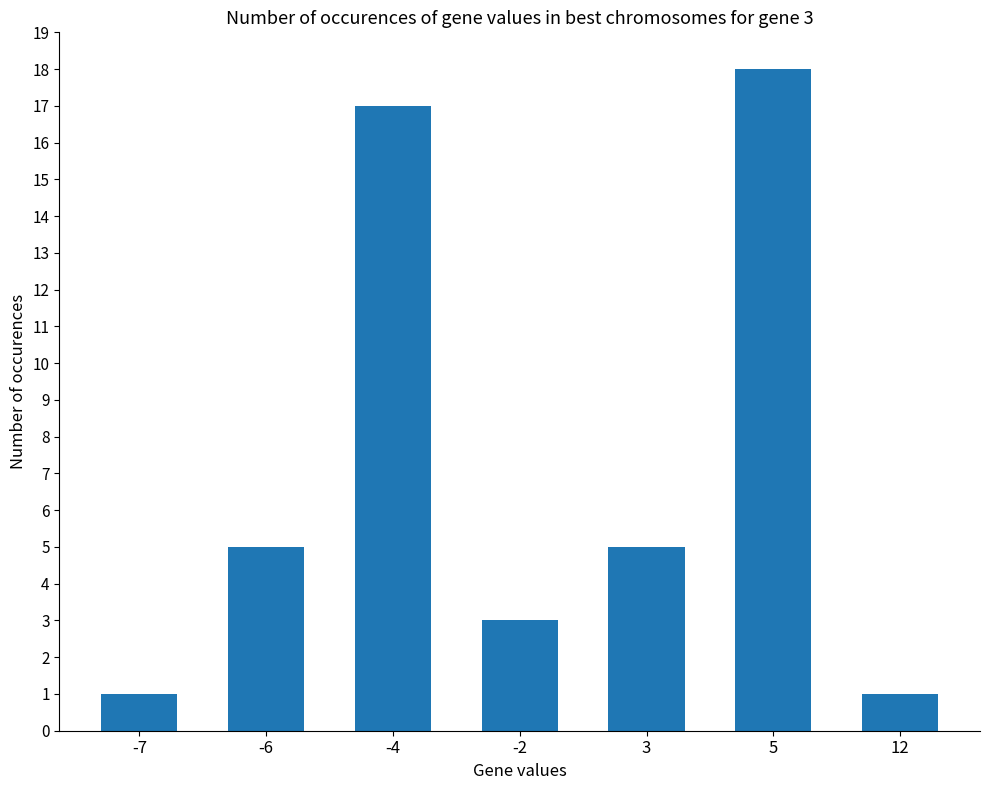

Between -2 and -6, which is larger?

-6